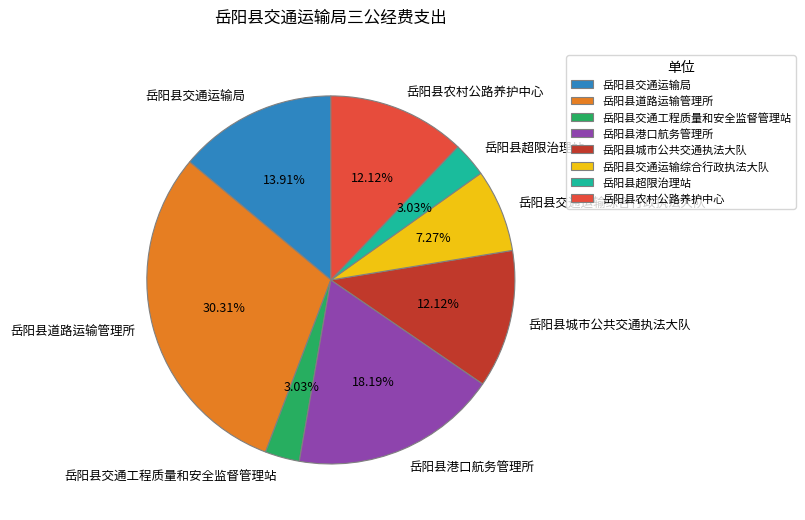

What percentage is the 岳阳县交通运输综合行政执法大队 slice, to the nearest percent?

7%